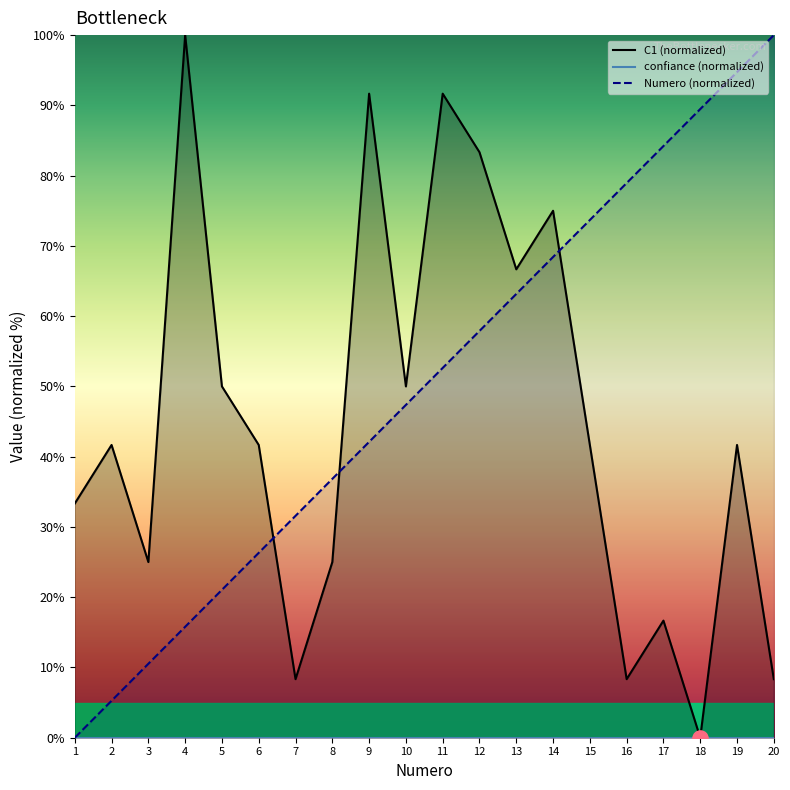

Which series has the largest Y range (max minus min)?

C1 (normalized)